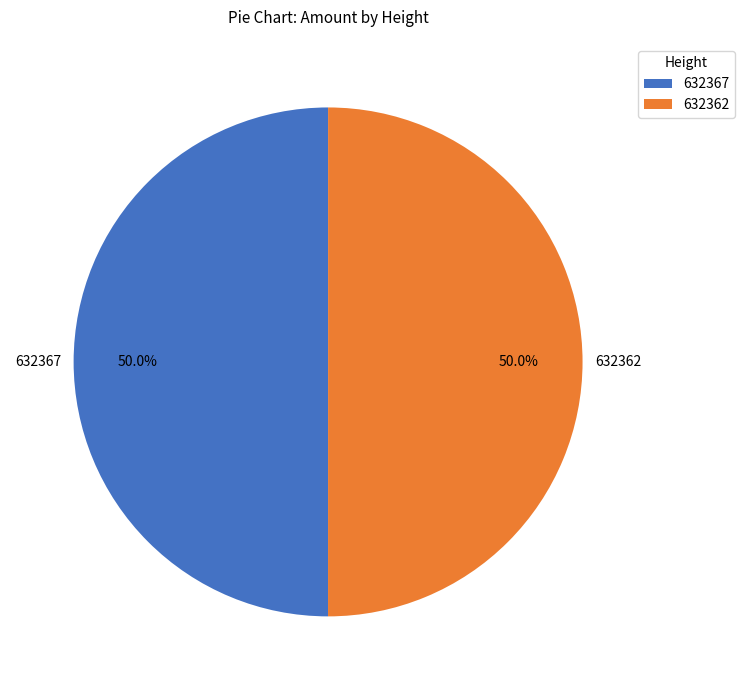

What percentage do 632367 and 632362 together represent?

100.0%